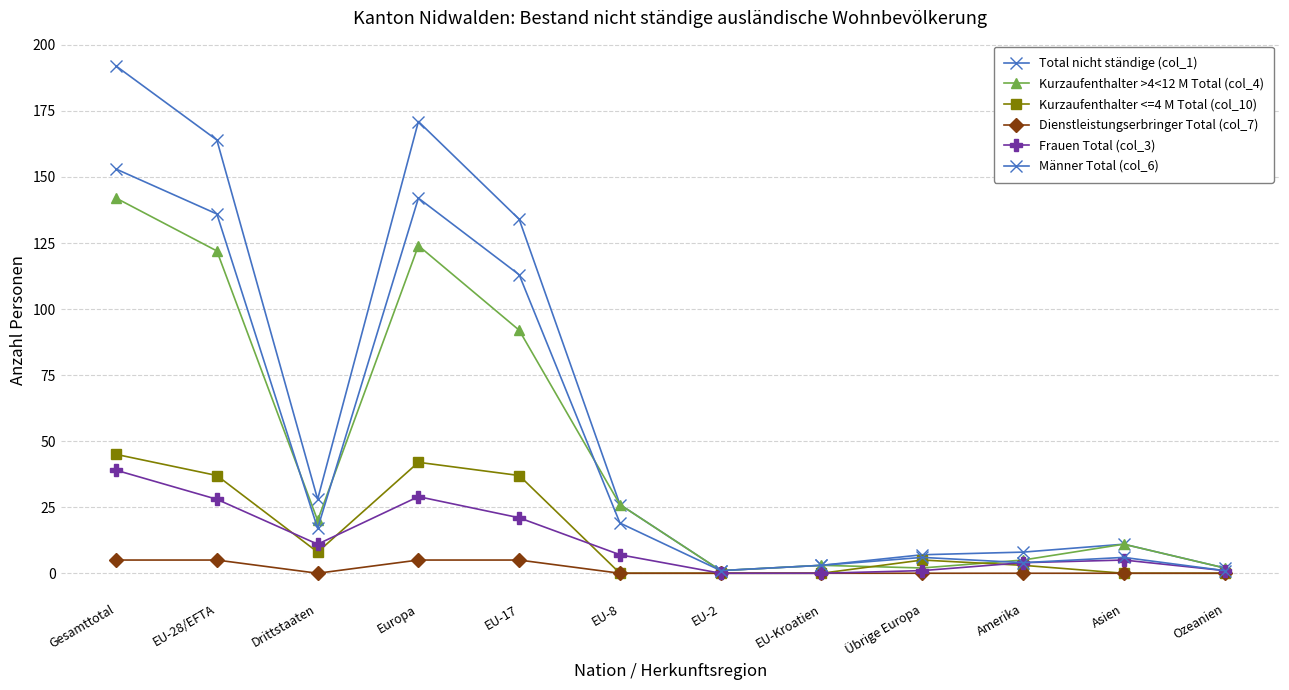

What is the difference between the Frauen Total (col_3) values at EU-8 and EU-17?

14